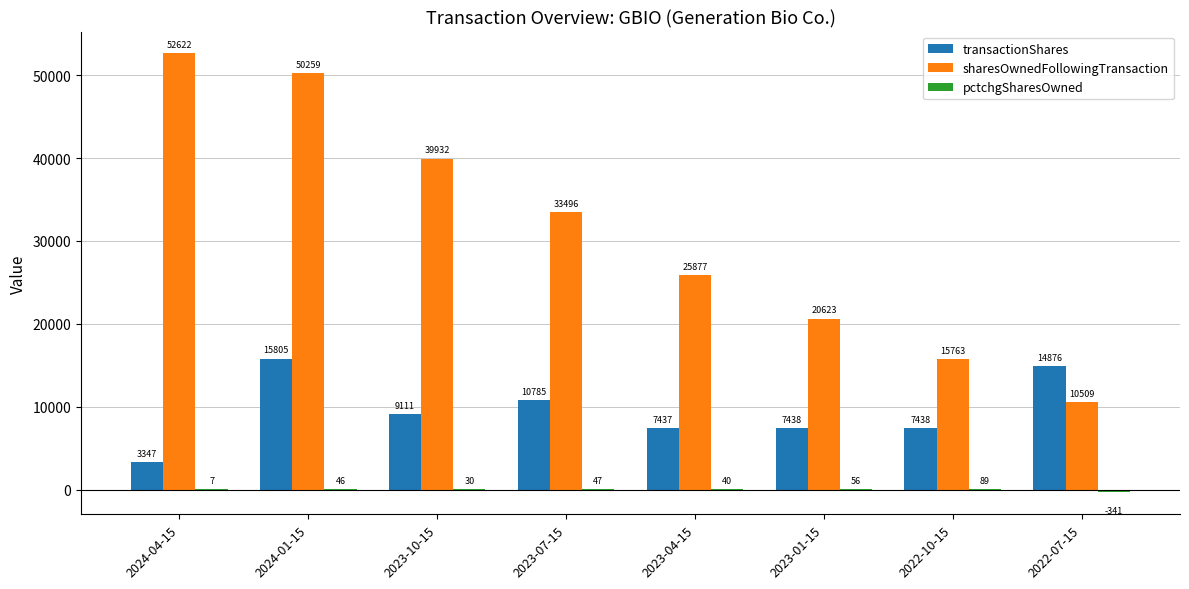

What is the average value of the transactionShares series?

9530